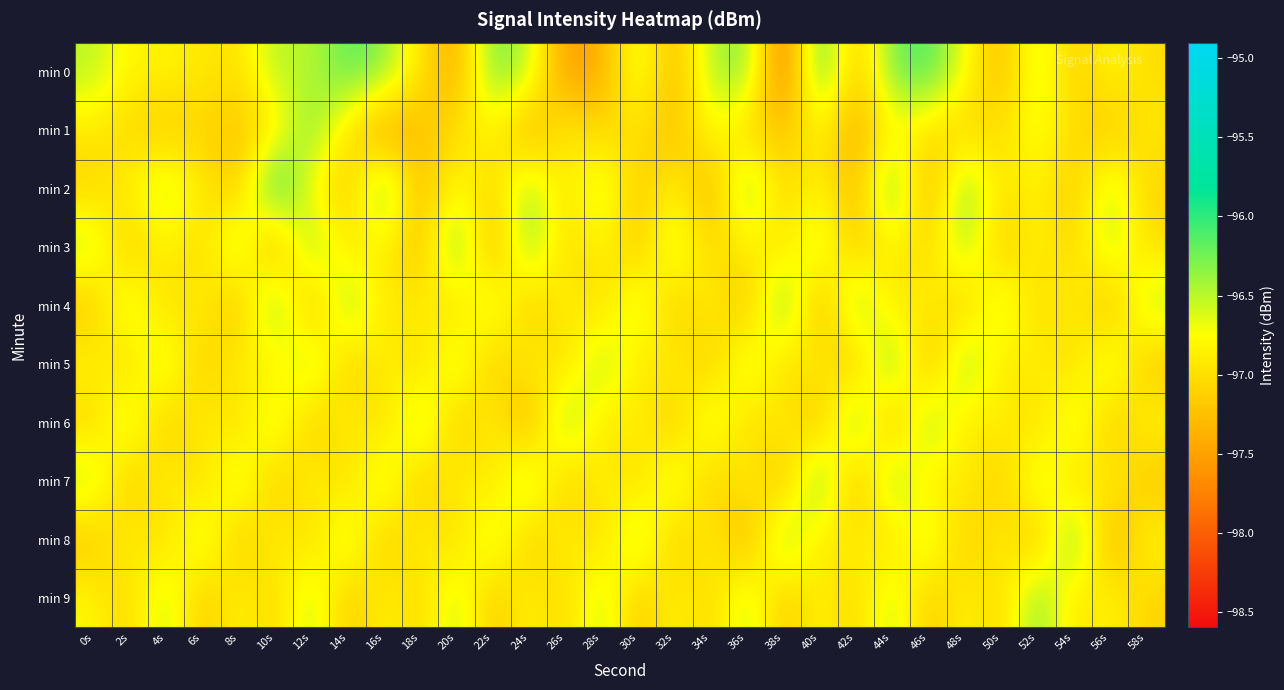

At how many categories does at least one series exceed -96?

1